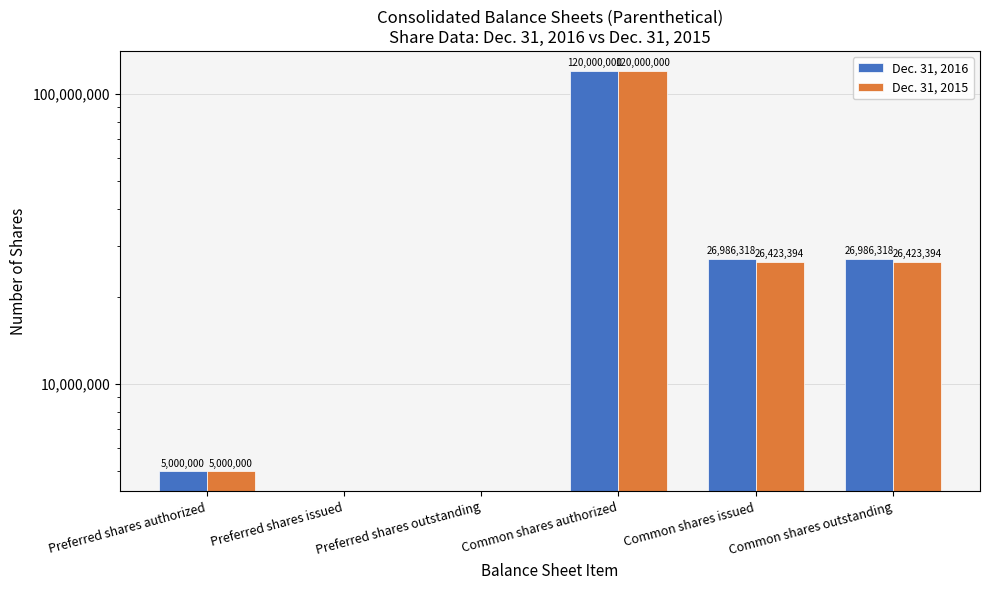

Reading right to left, transcribe all the data shown in this chart.

Dec. 31, 2016: 26986318	26986318	120000000	0	0	5000000
Dec. 31, 2015: 26423394	26423394	120000000	0	0	5000000